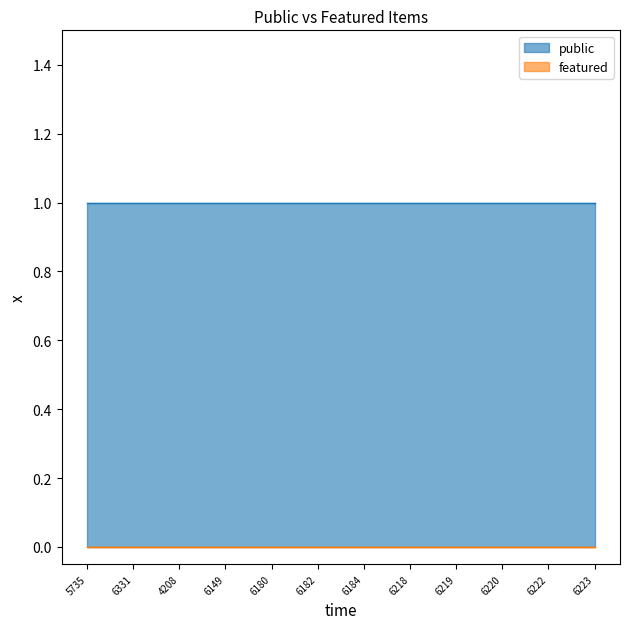

What is the value of the public point at the 11th from the left?

1